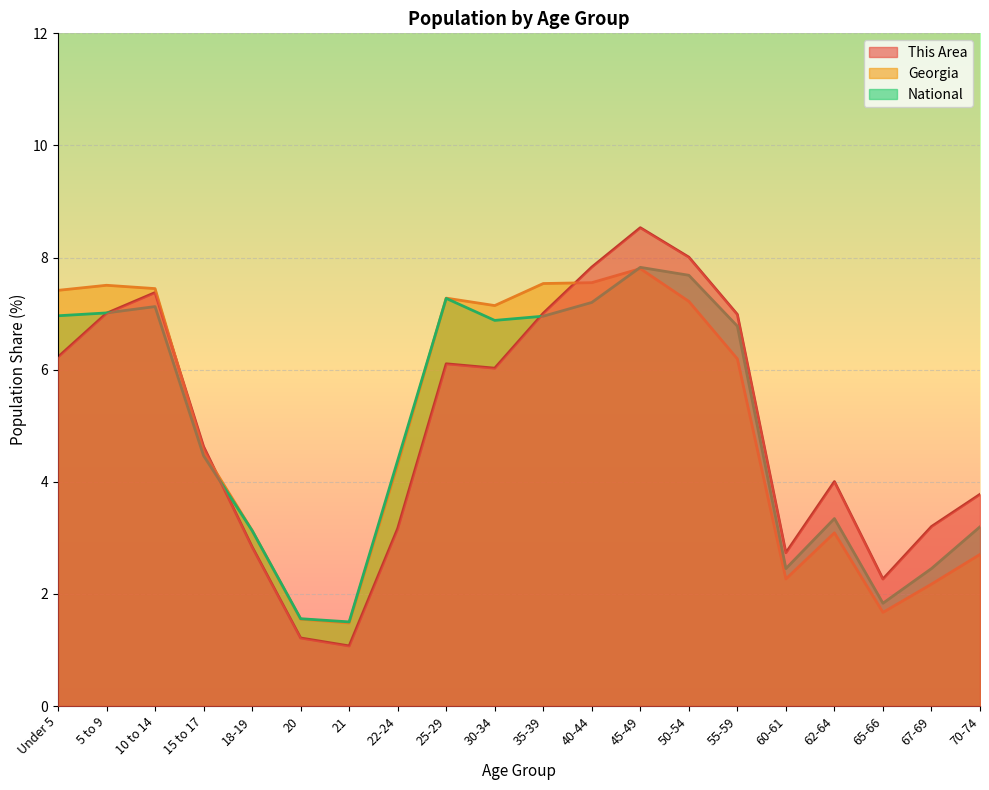

Rank the series at 50-54 from highest to lowest value.

This Area, National, Georgia